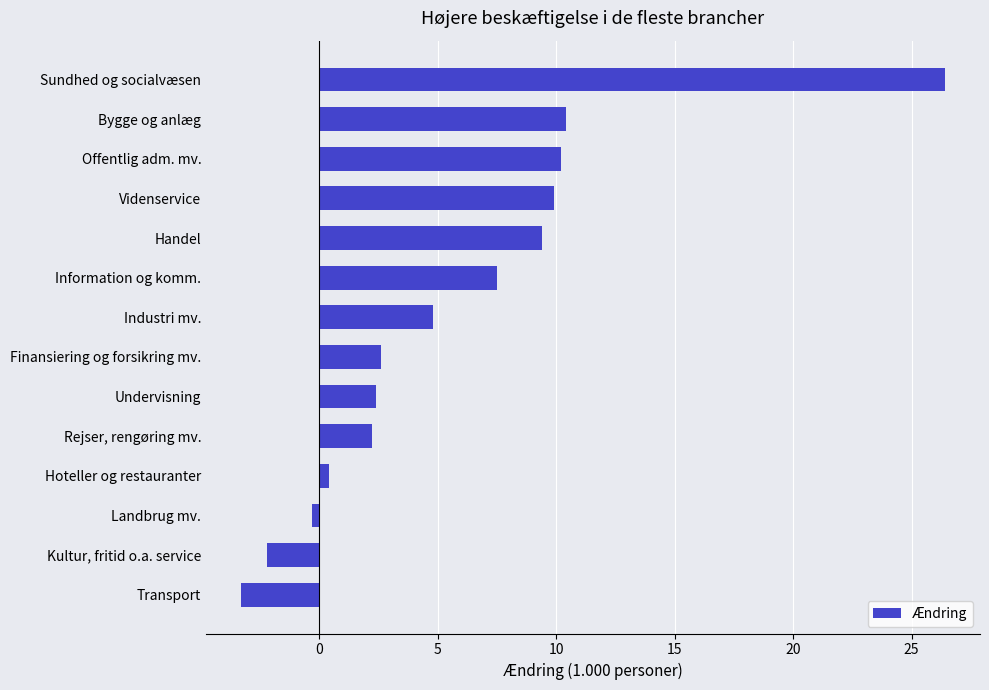

Reading bottom to top, list all the values displayed in this chart.

-3.3	-2.2	-0.3	0.4	2.2	2.4	2.6	4.8	7.5	9.4	9.9	10.2	10.4	26.4